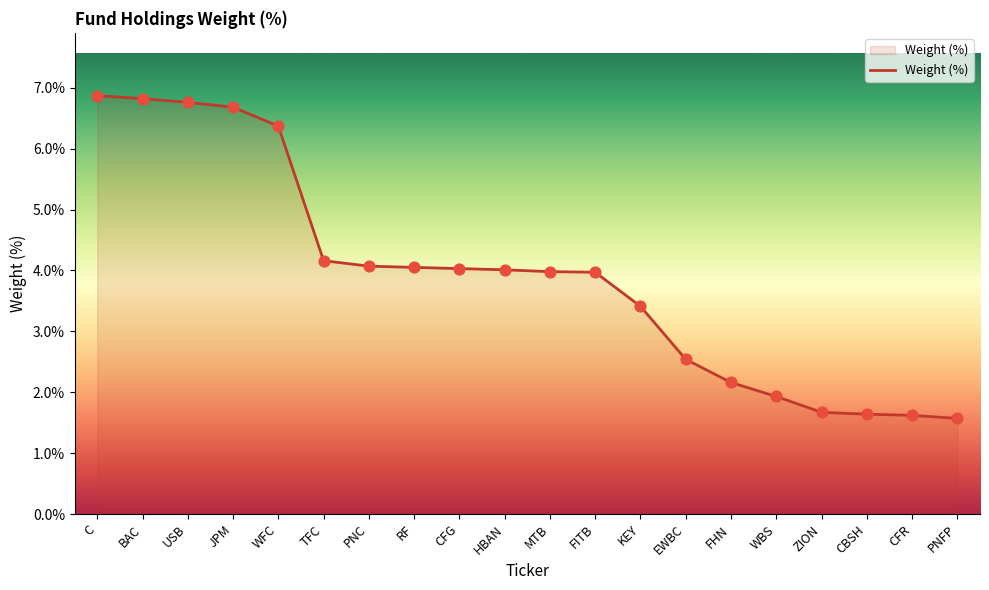

Approximately how many times larger is the value at KEY compared to HBAN?

0.9